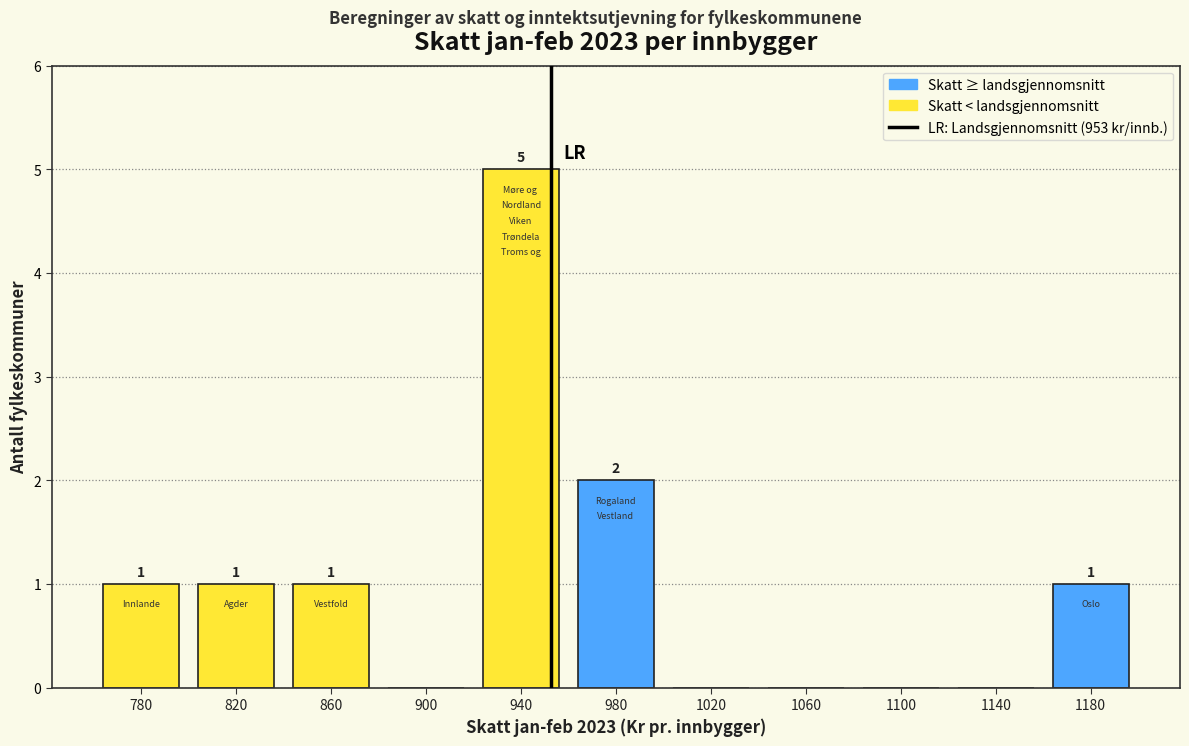

Reading left to right, what are all the values shown in this chart?

780=1	820=1	860=1	900=0	940=5	980=2	1020=0	1060=0	1100=0	1140=0	1180=1